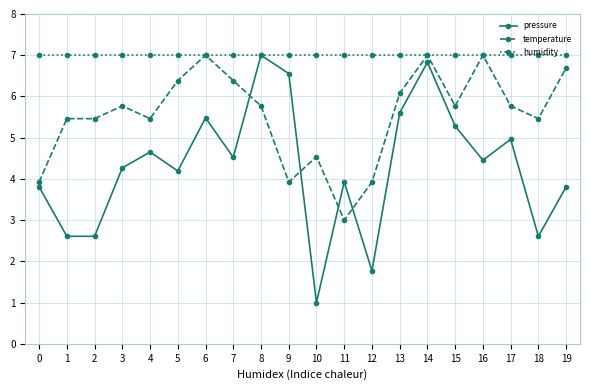

Which series ends up on top after the final intersection of pressure and temperature?

temperature